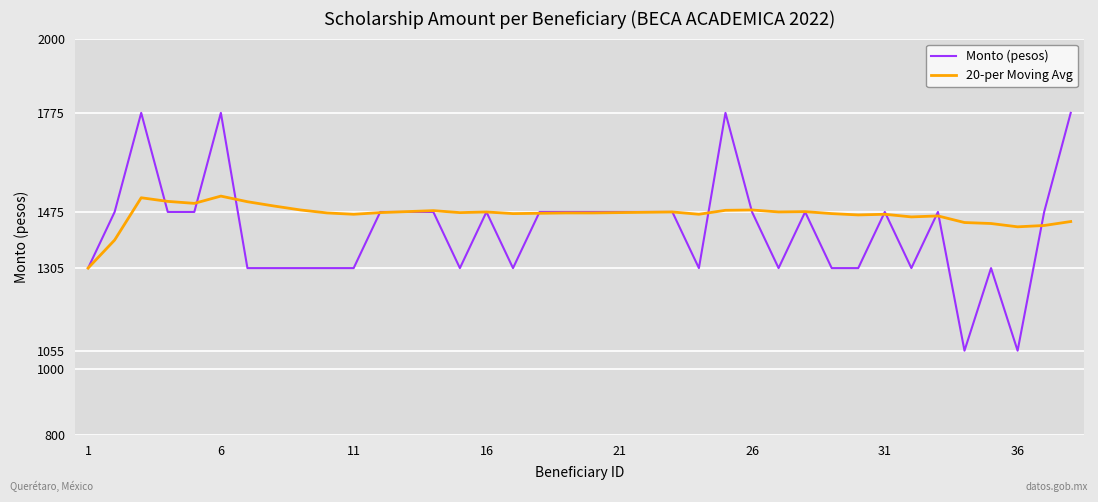

Rank the series by their maximum value, from lowest to highest.

20-per Moving Avg, Monto (pesos)